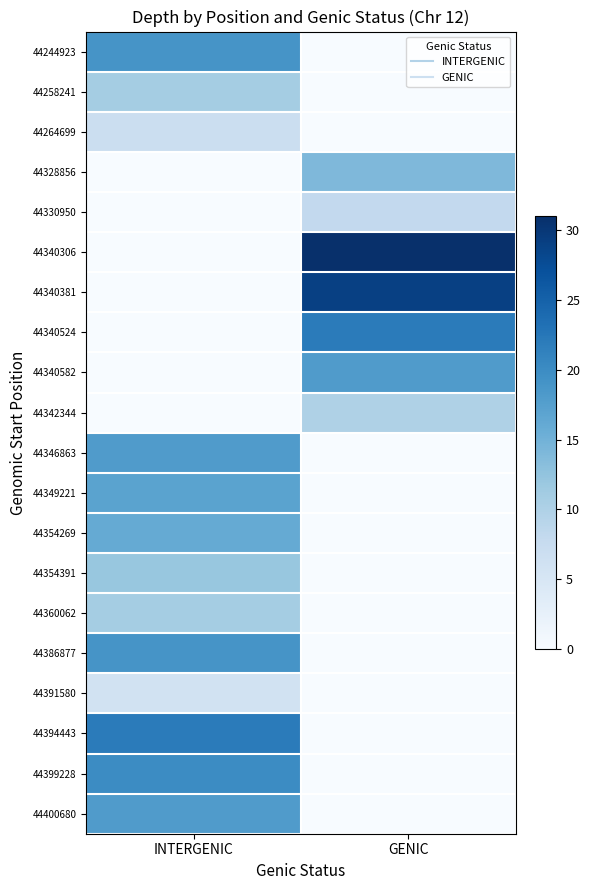

At which category is the sum across all series the highest?

INTERGENIC